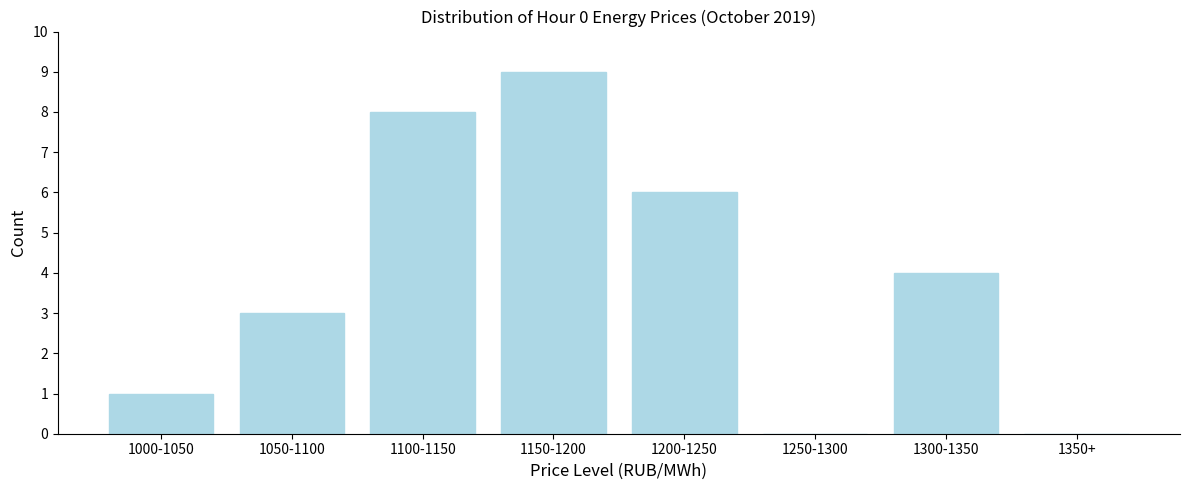

Reading right to left, what are all the values shown in this chart?

1350+=0	1300-1350=4	1250-1300=0	1200-1250=6	1150-1200=9	1100-1150=8	1050-1100=3	1000-1050=1